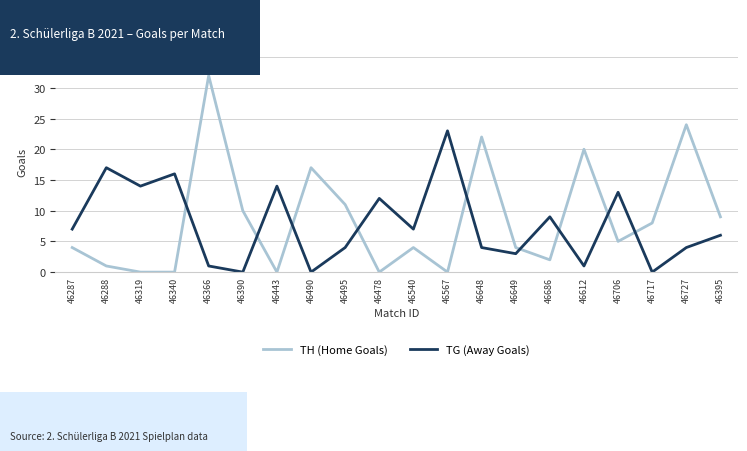

How many series are shown in this chart?

2